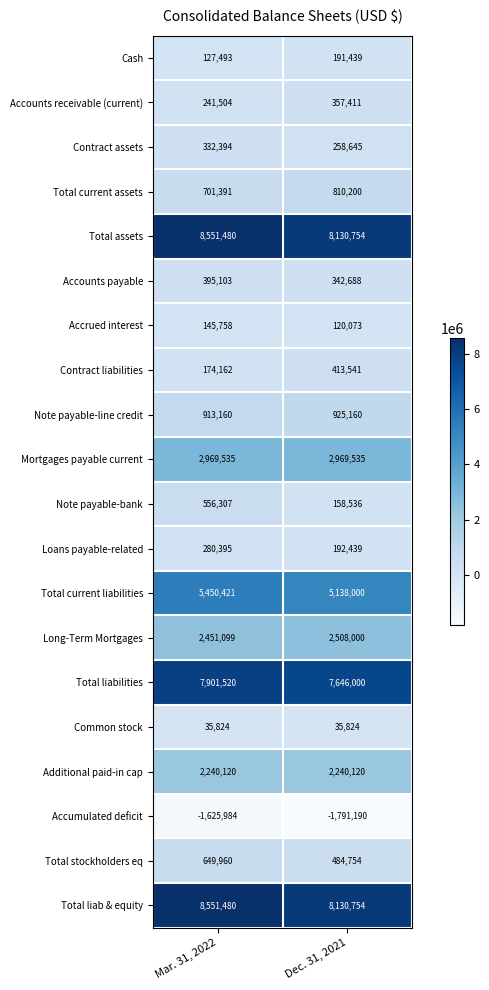

Which category has the highest value across all series?

Mar. 31, 2022